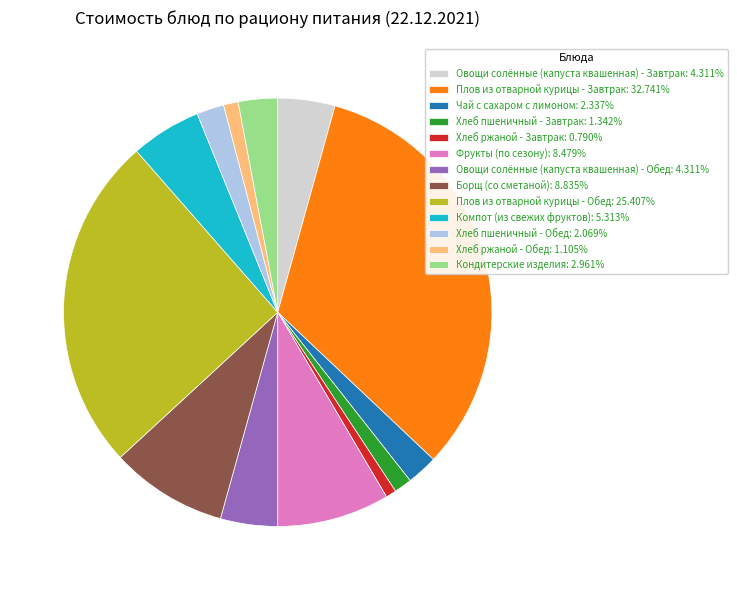

How many slices are in this pie chart?

13